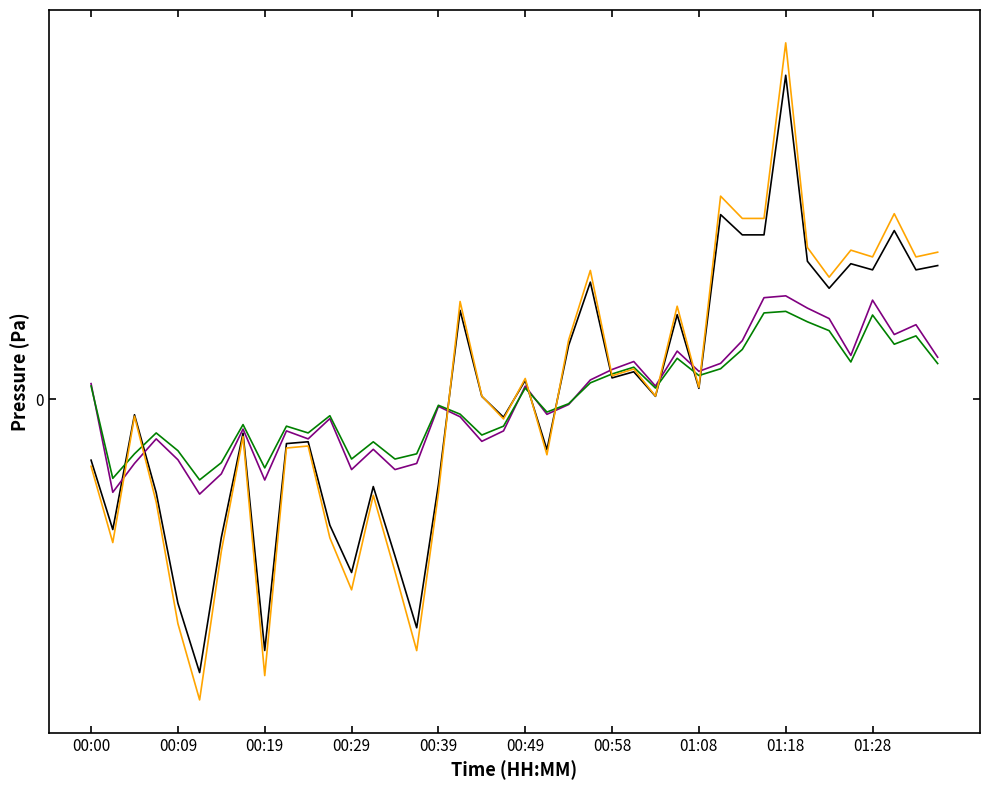

Does the chart have visible grid lines?

No